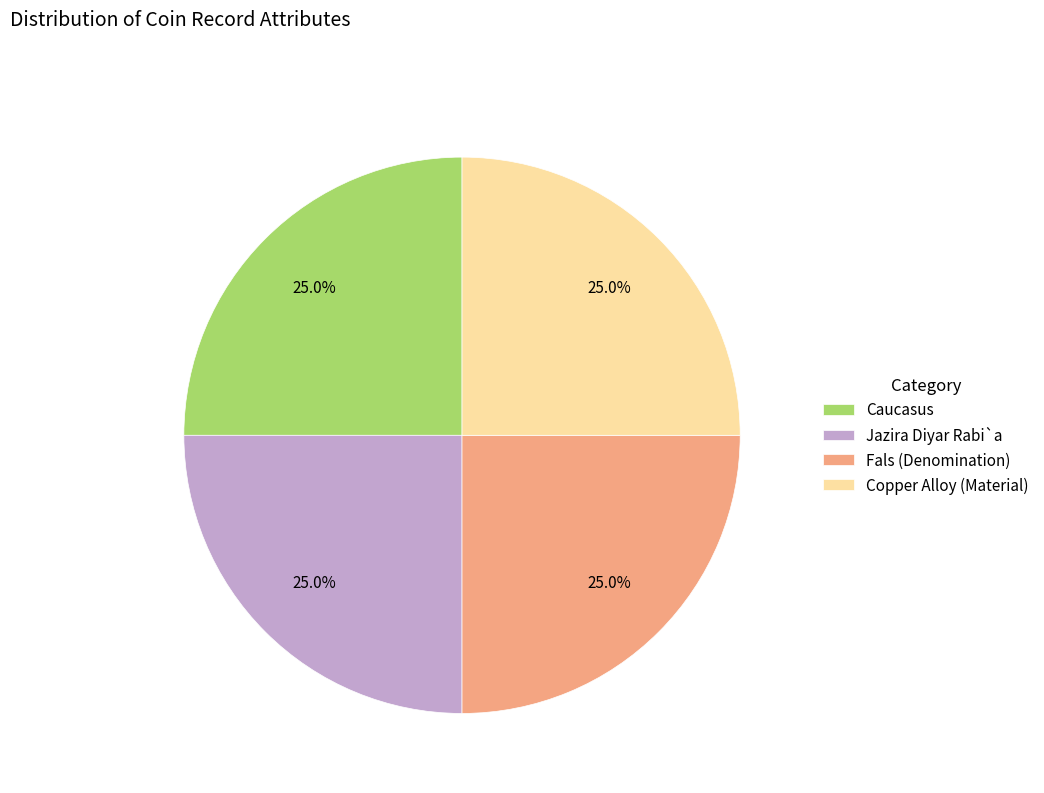

Does any single category account for the majority?

No